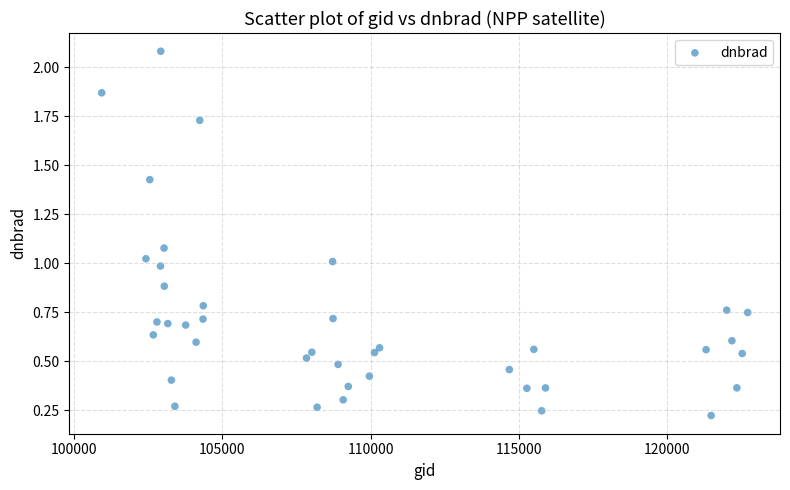

What is the range of X values (max minus min)?

21780.0